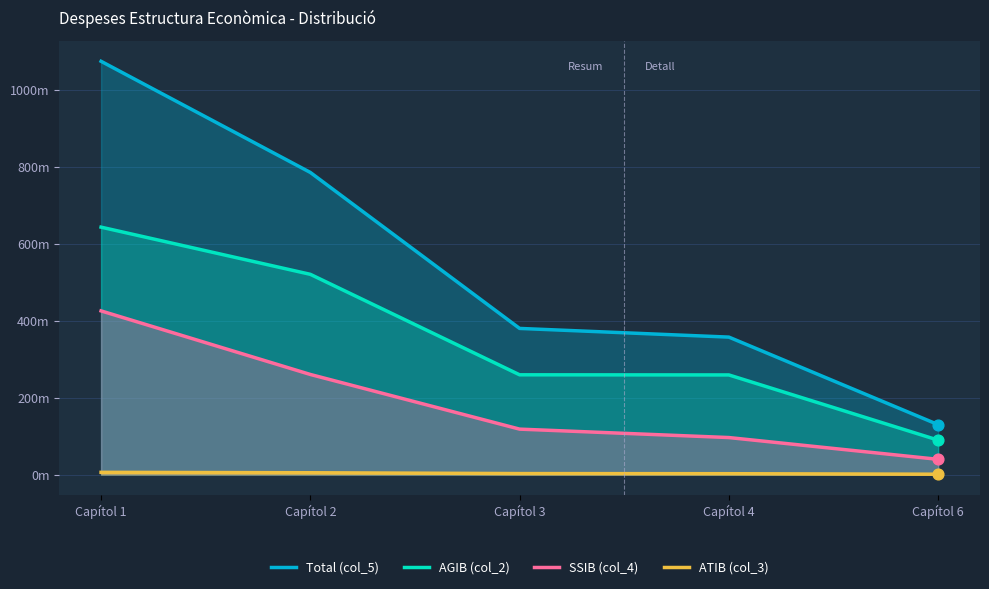

Which series contains the highest Y value?

Total (col_5)